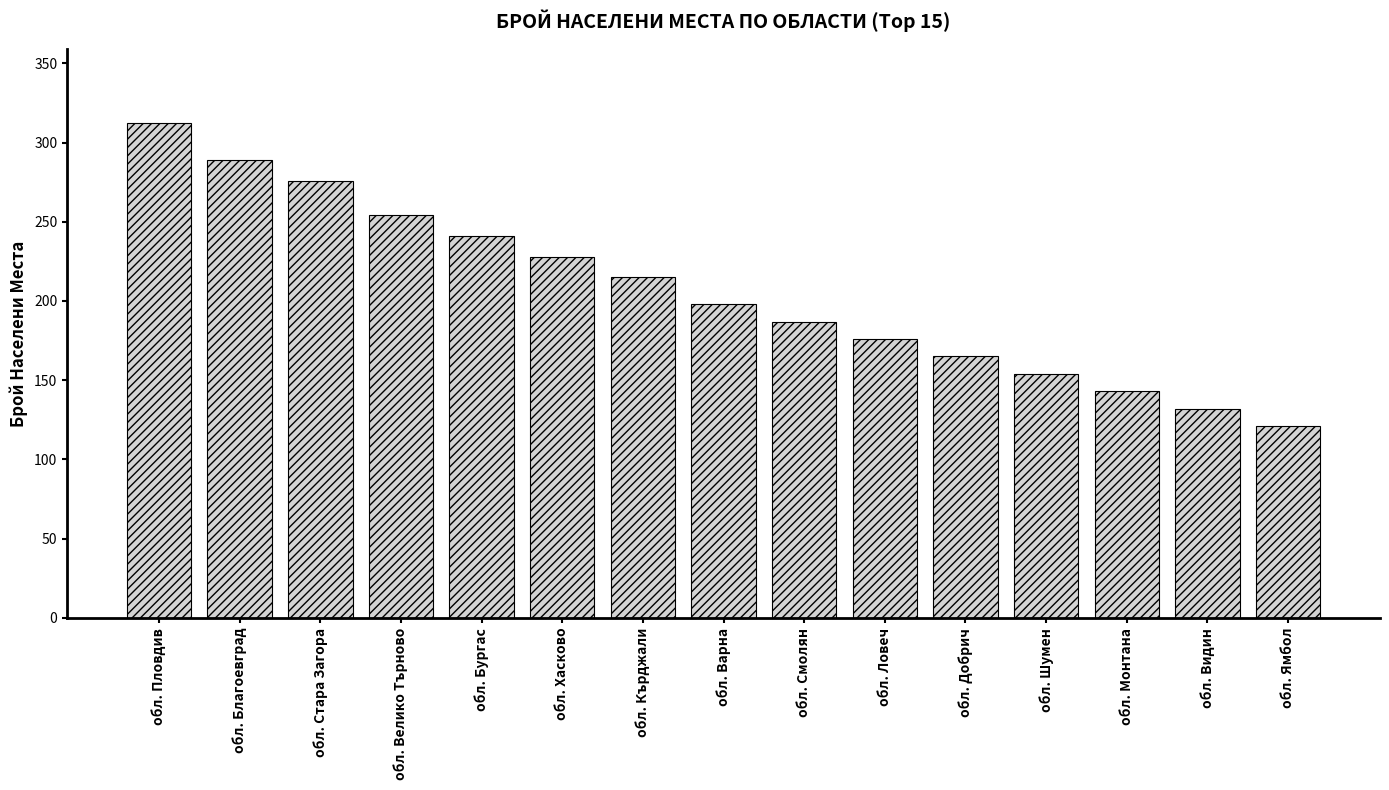

What is the smallest value displayed?

121